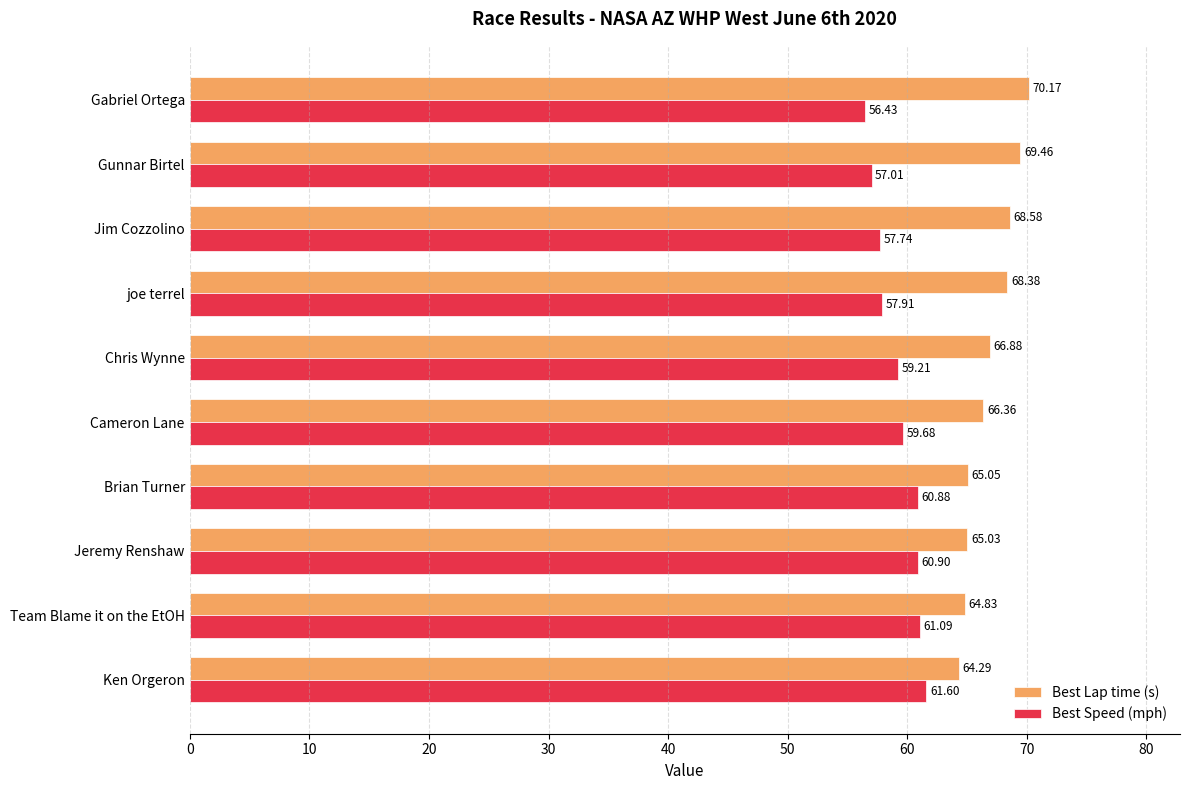

Which category has the lowest value across all series?

Gabriel Ortega